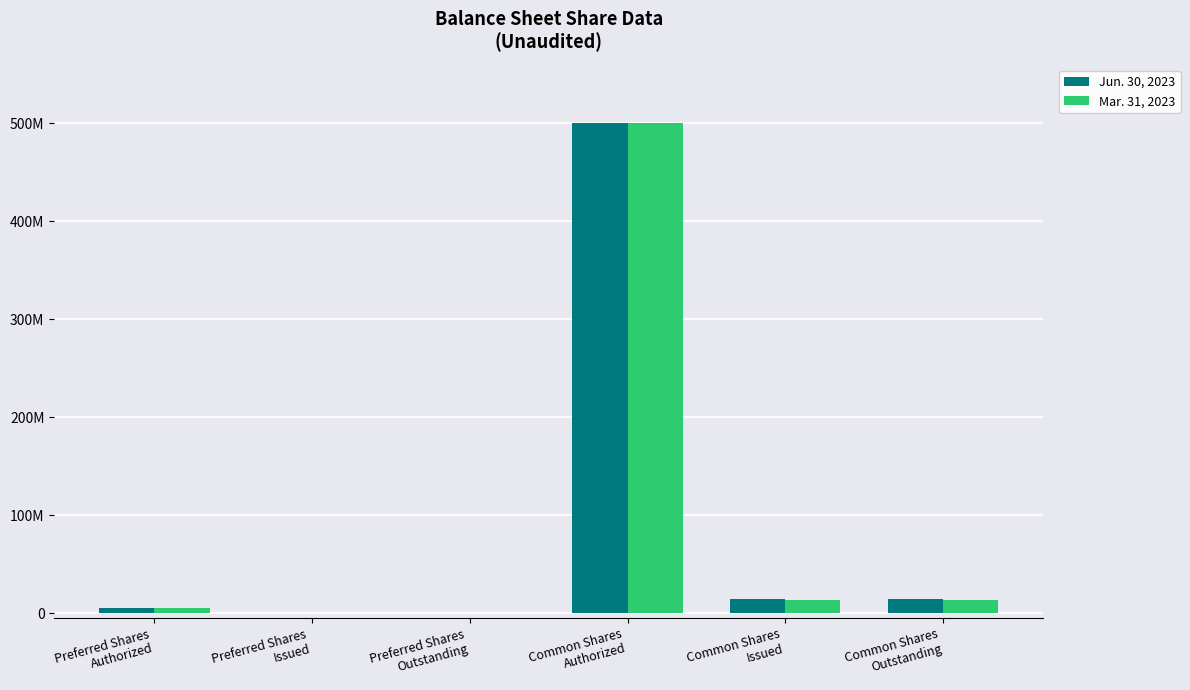

What are all the series names shown in the legend?

Jun. 30, 2023, Mar. 31, 2023